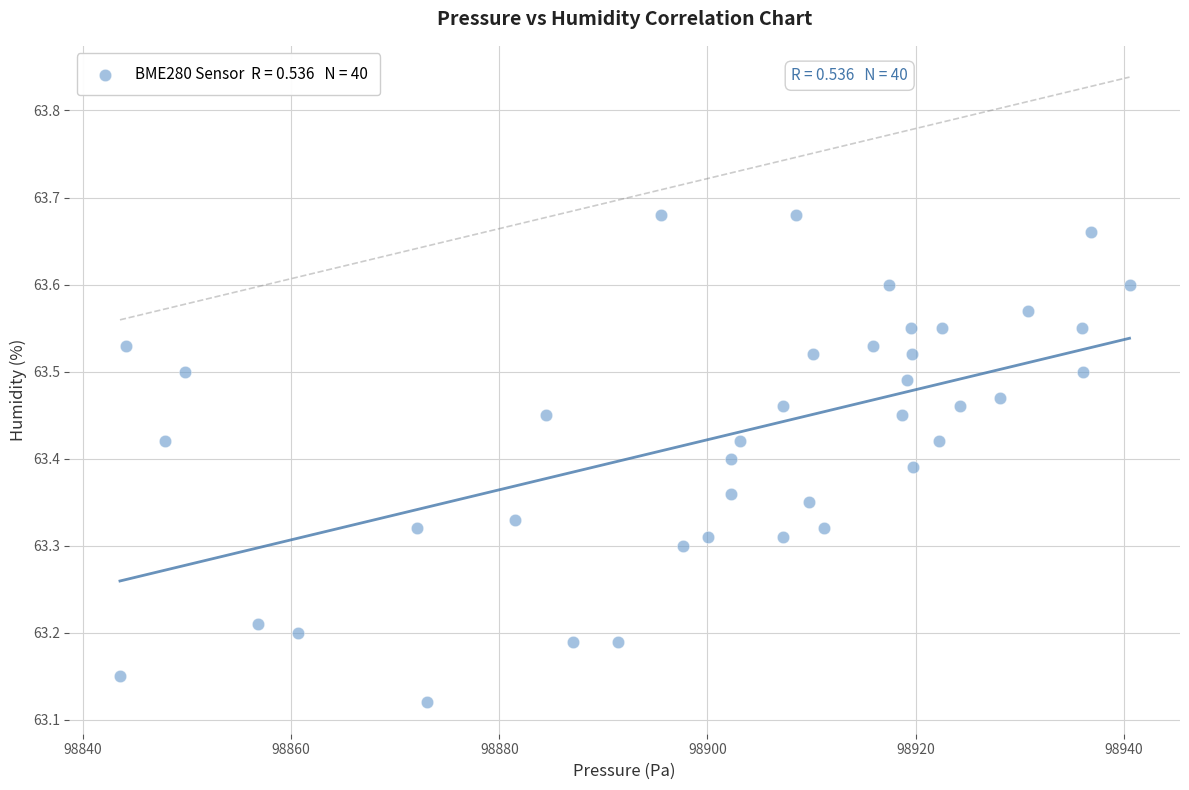

What is the range of X values (max minus min)?

97.0